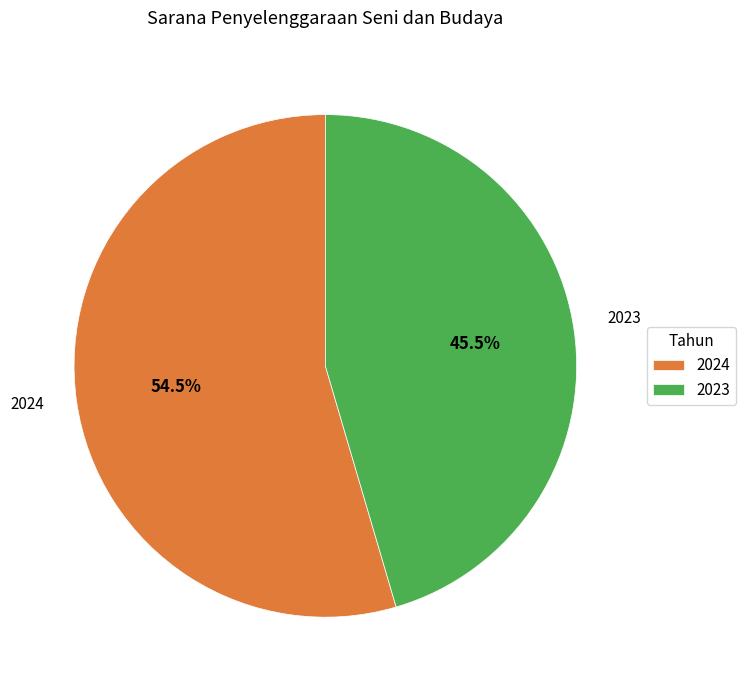

To the nearest percent, what is the difference between the largest and smallest slice percentages?

9%